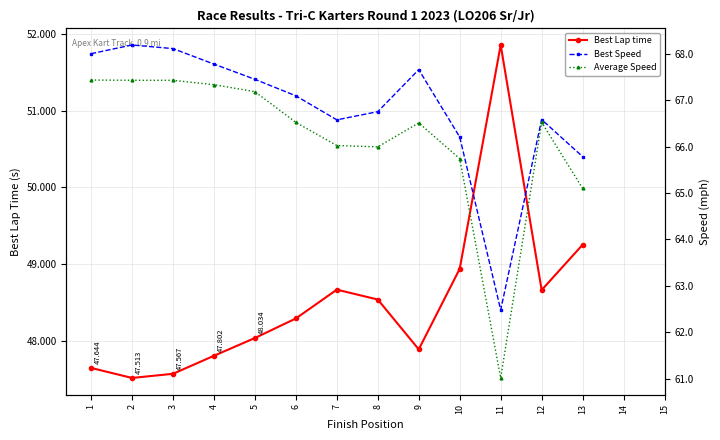

What is the approximate value of Best Speed at 5?

67.5